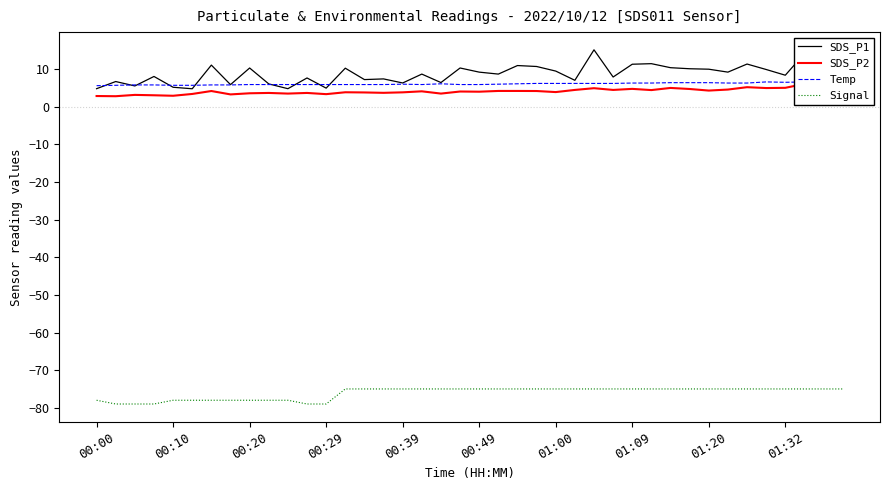

Does the chart display data point markers on the line(s)?

No